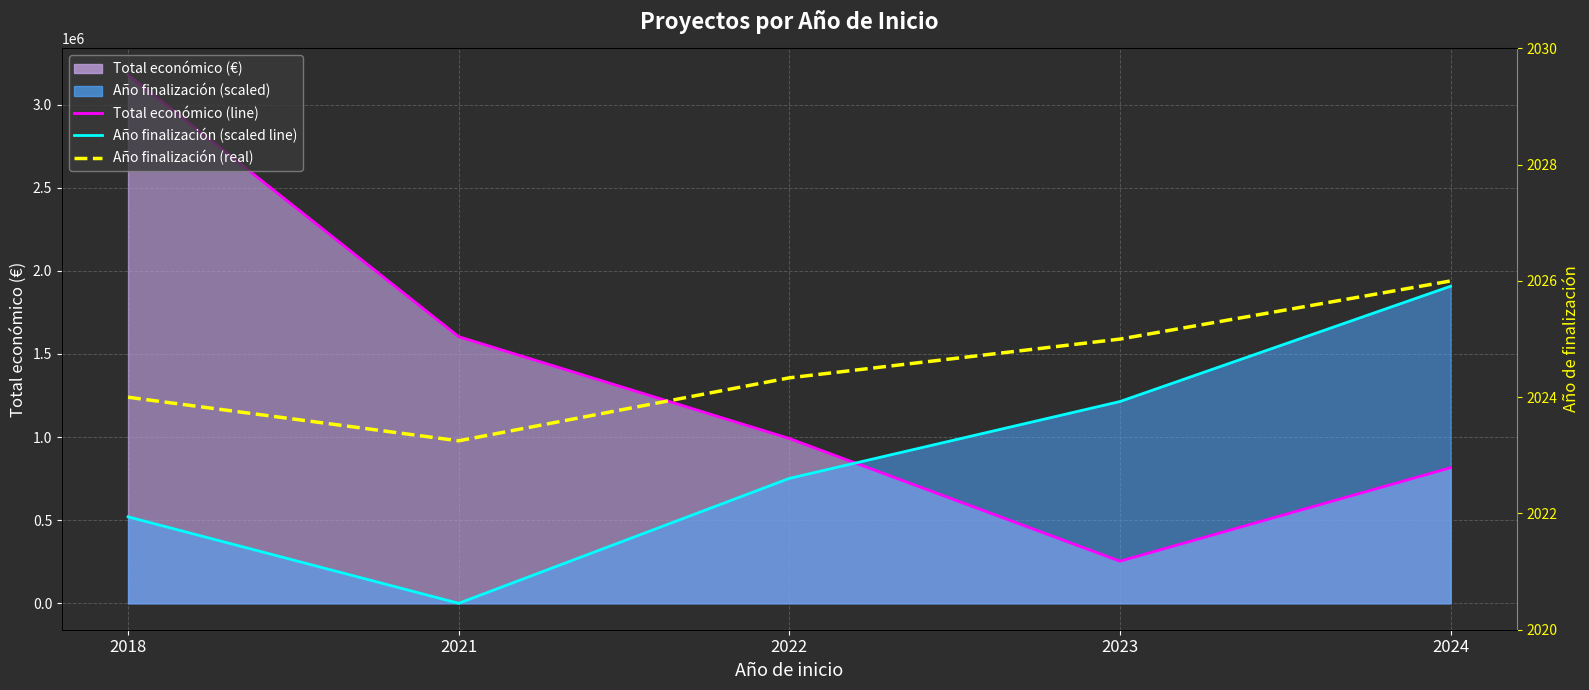

Where does the Total económico (line) series first go above 991293?

2018